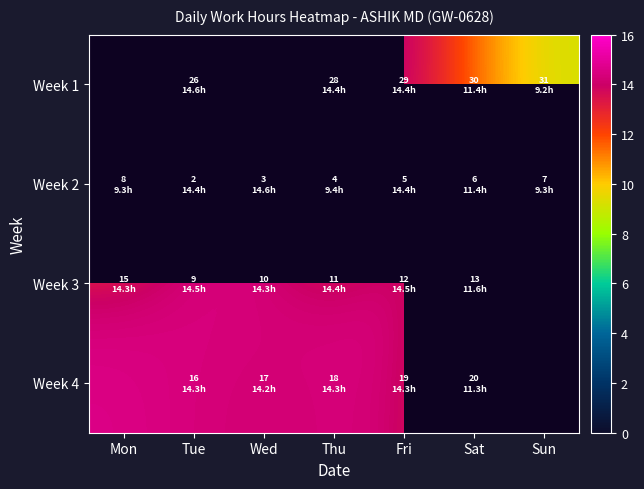

Is it true that Week 2 equals 8.5 at Tue?

False